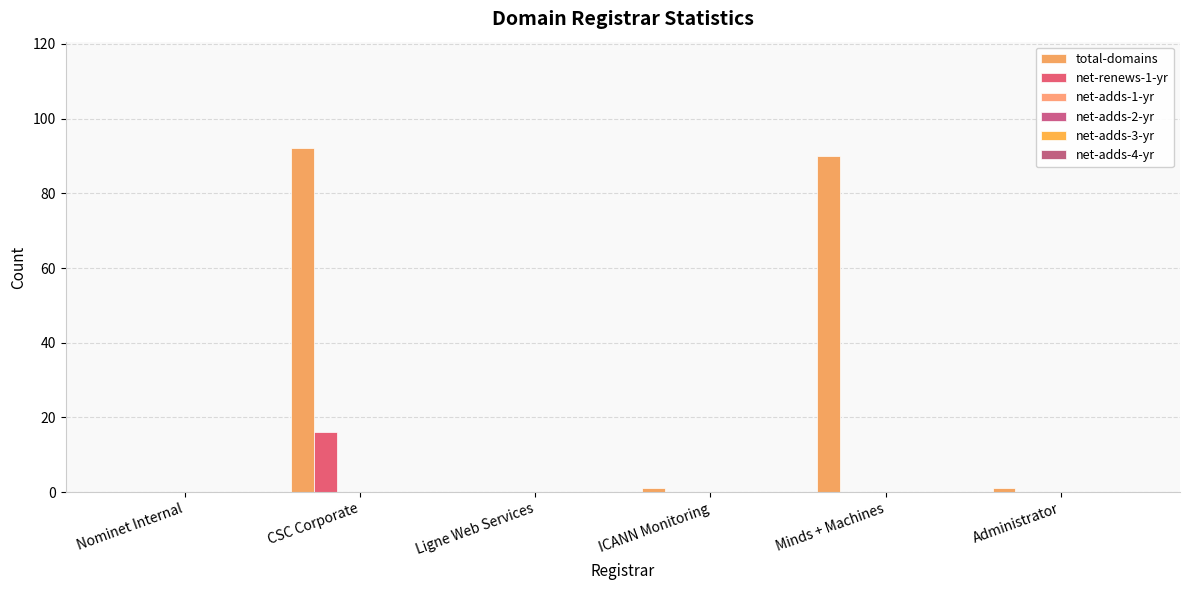

What is the label of the 2nd bar from the left?

CSC Corporate